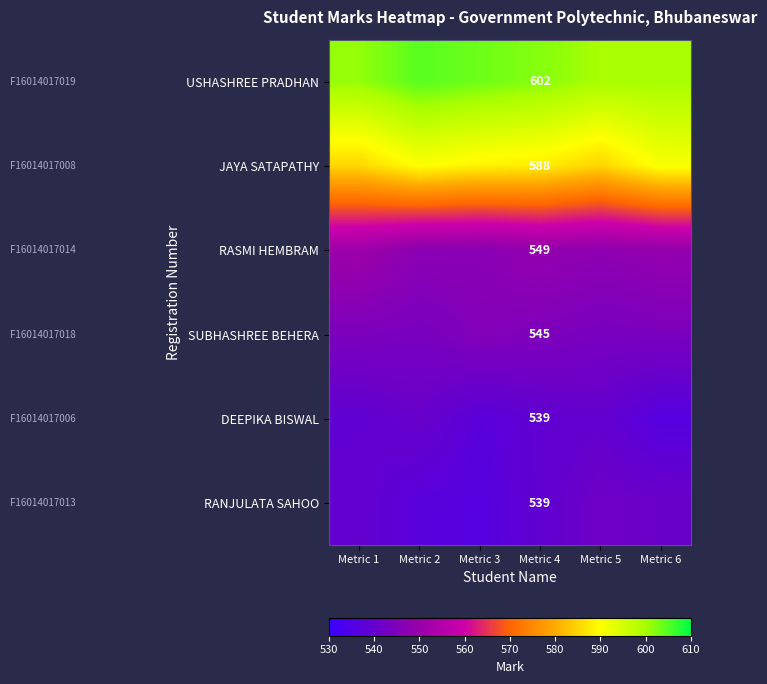

How many series are shown in this chart?

6